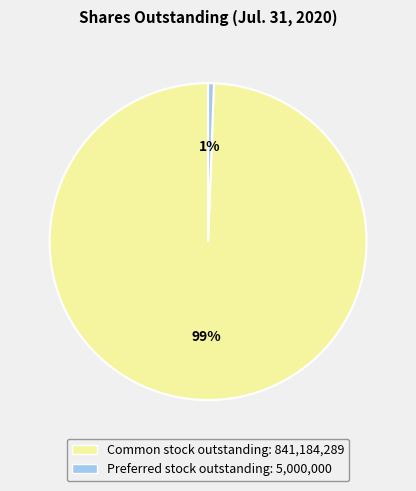

Is there any slice that represents more than half of the pie?

Yes